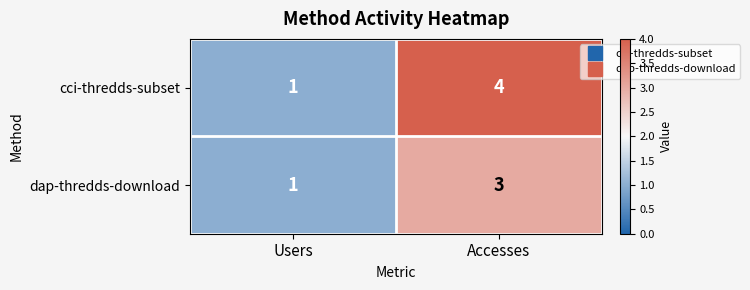

Reading left to right, extract all data points from this chart.

cci-thredds-subset: Users=1	Accesses=4
dap-thredds-download: Users=1	Accesses=3